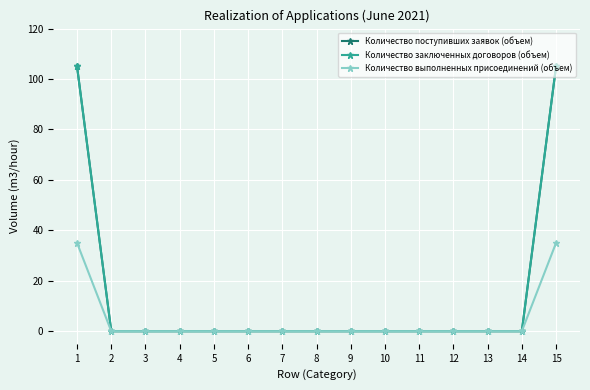

Which category has the lowest value in the Количество поступивших заявок (объем) series?

2